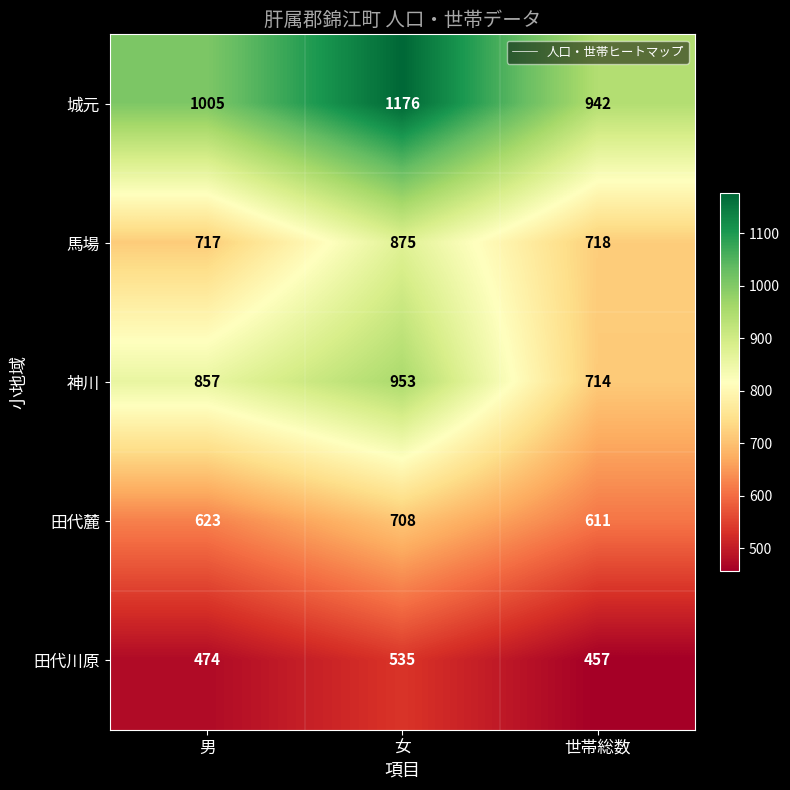

Reading left to right, extract all data points from this chart.

城元: 1005	1176	942
馬場: 717	875	718
神川: 857	953	714
田代麓: 623	708	611
田代川原: 474	535	457